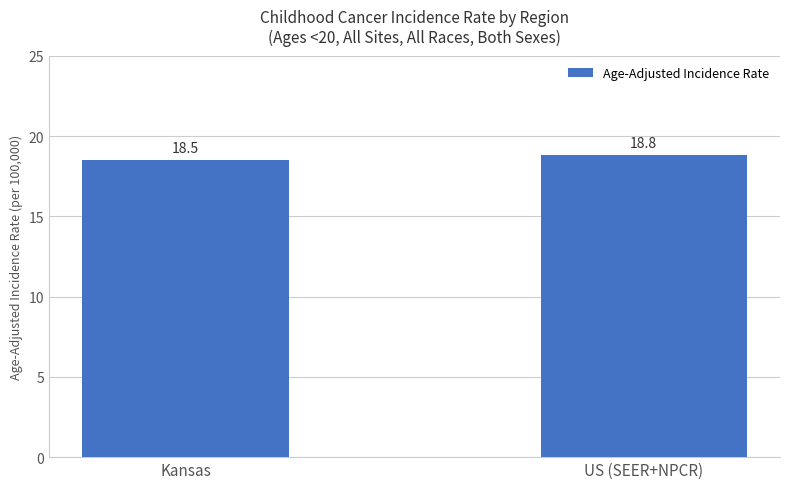

What is the label of the 2nd bar from the right?

Kansas